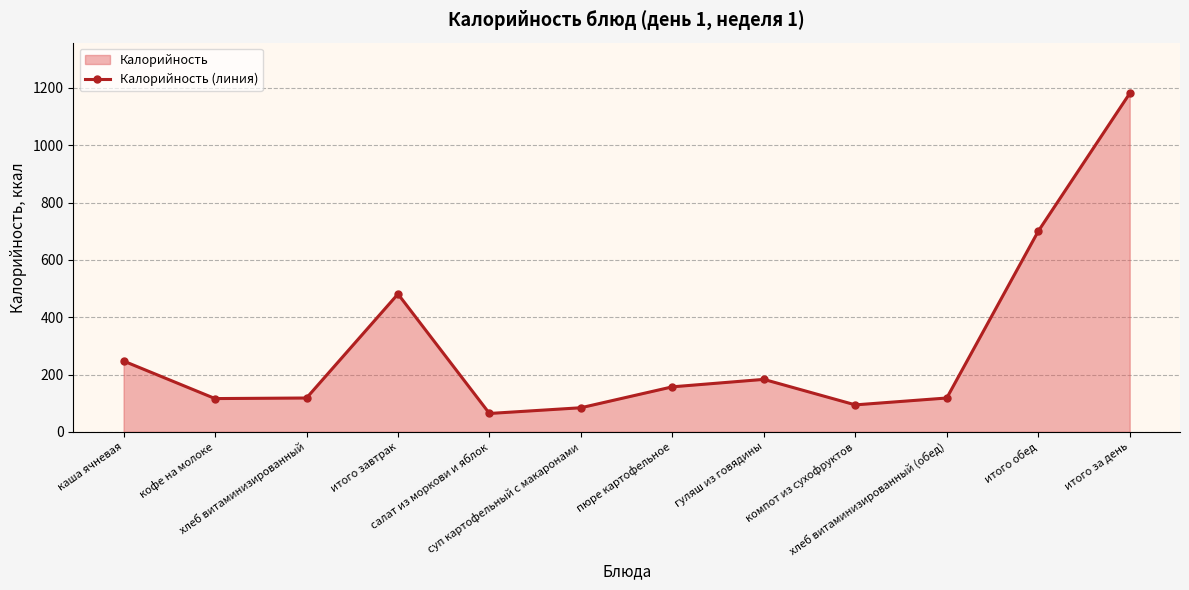

How many lines are shown in the chart?

1